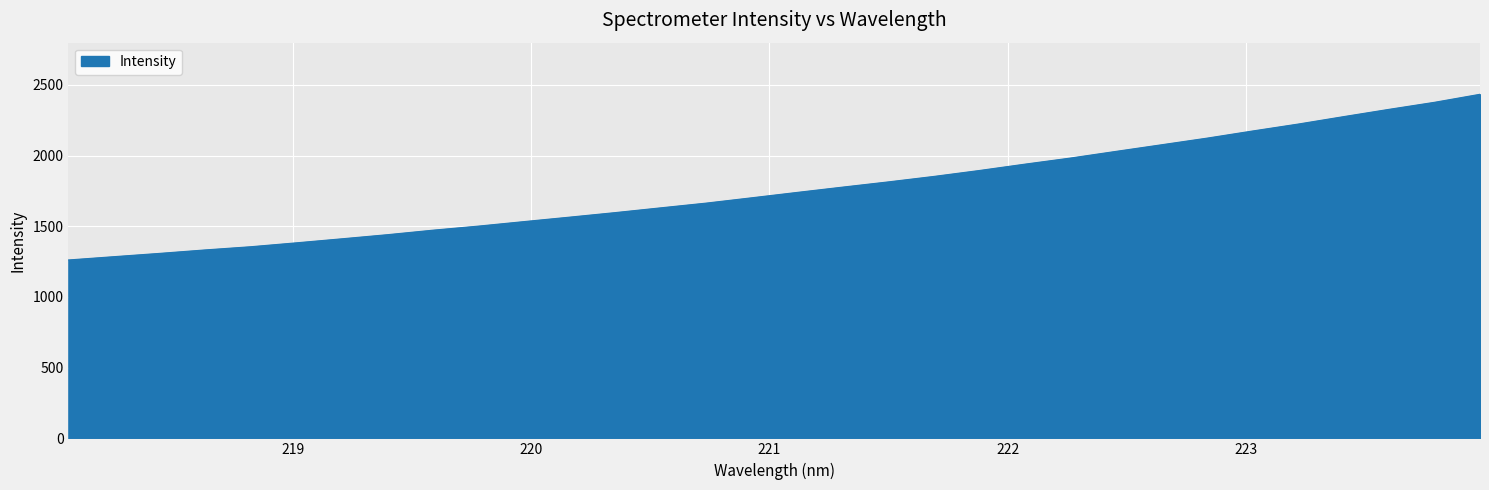

What is the difference between the maximum and minimum values?

1172.1